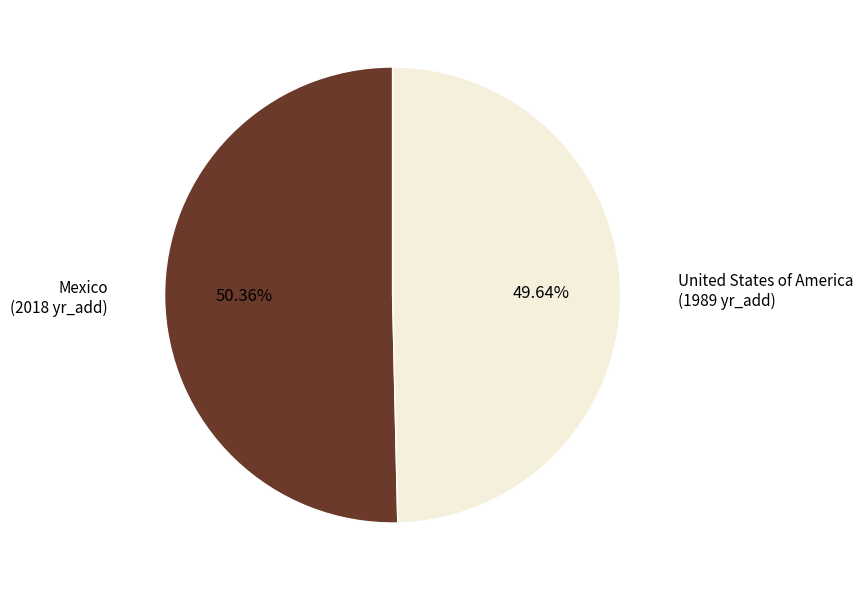

To the nearest percent, what percentage of the pie is Mexico?

50%